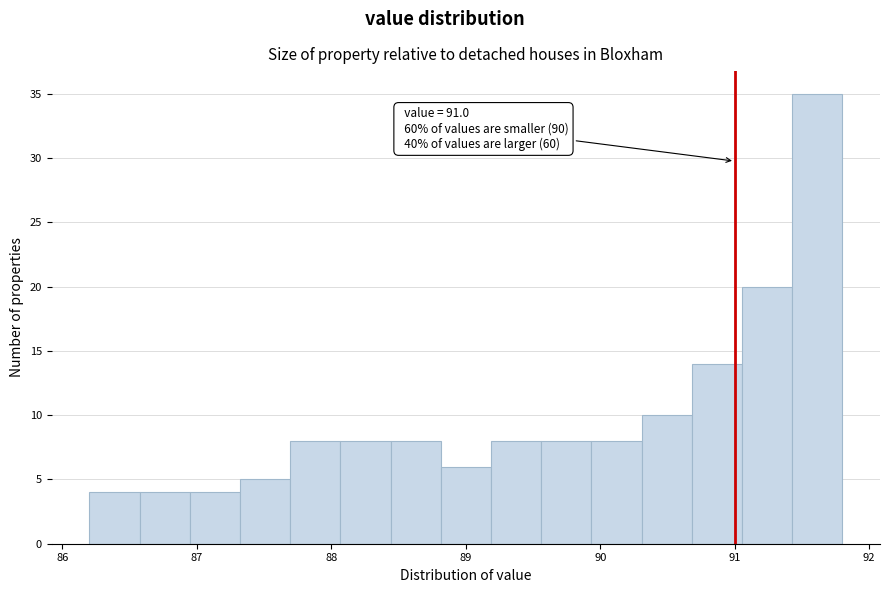

Read against the x-axis, roughly where is the centre of the tallest bar?

91.6